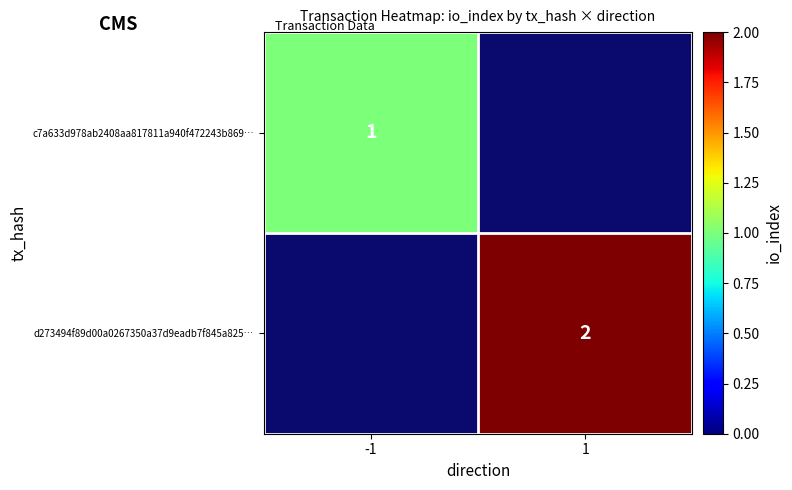

True or false: d273494f89d00a0267350a37d9eadb7f845a825… has a value of 3.1 at 1.

False